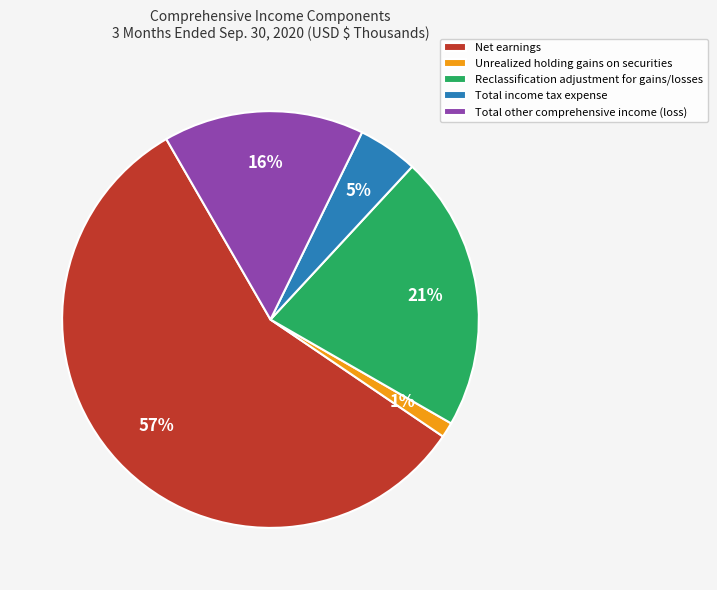

To the nearest percent, what portion does Net earnings represent?

57%